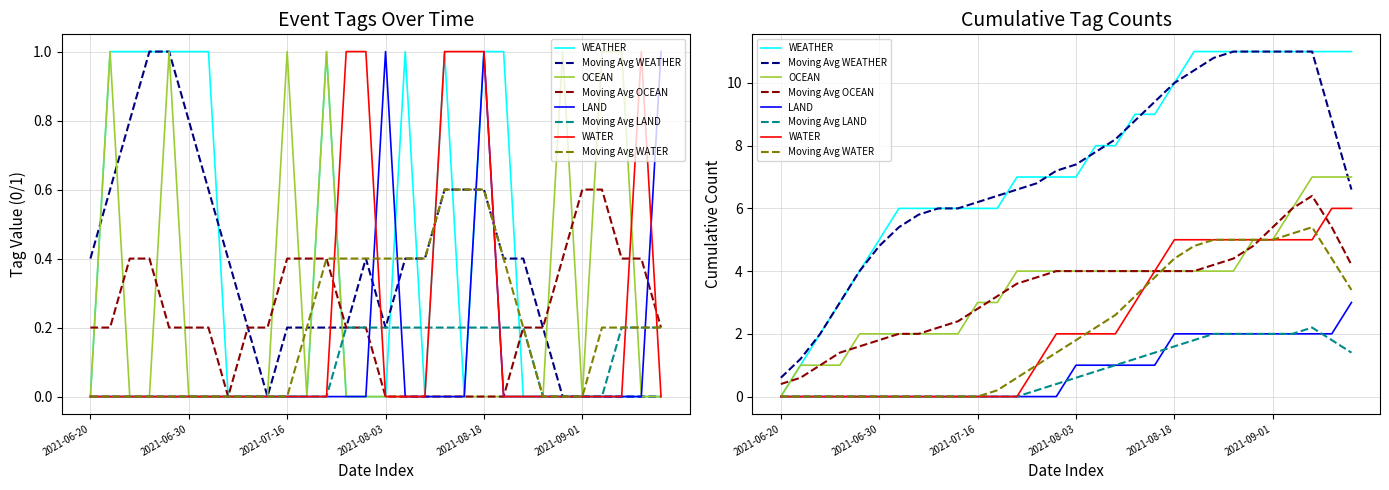

List the series in order of their peak value, lowest first.

WEATHER, OCEAN, LAND, WATER